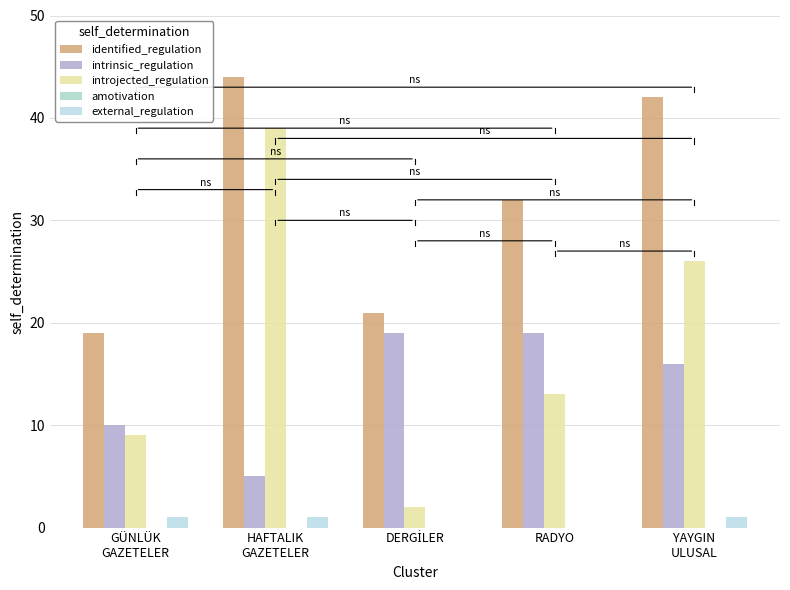

Reading right to left, transcribe all the data shown in this chart.

identified_regulation: 42	32	21	44	19
intrinsic_regulation: 16	19	19	5	10
introjected_regulation: 26	13	2	39	9
amotivation: 0	0	0	0	0
external_regulation: 1	0	0	1	1